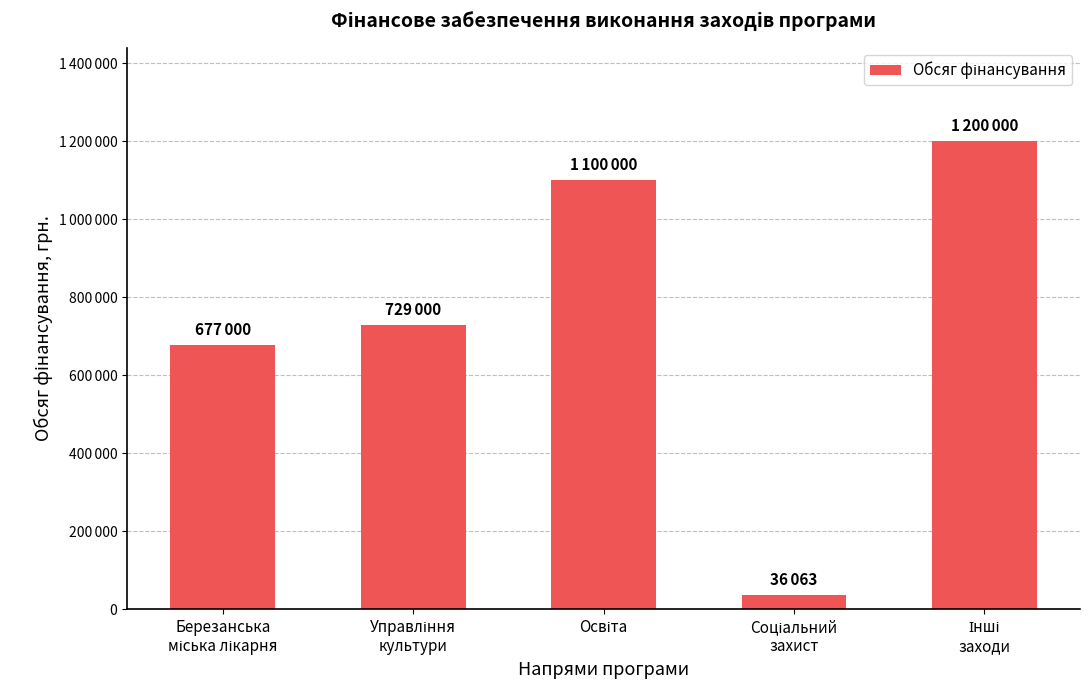

Does the chart contain any negative values?

No